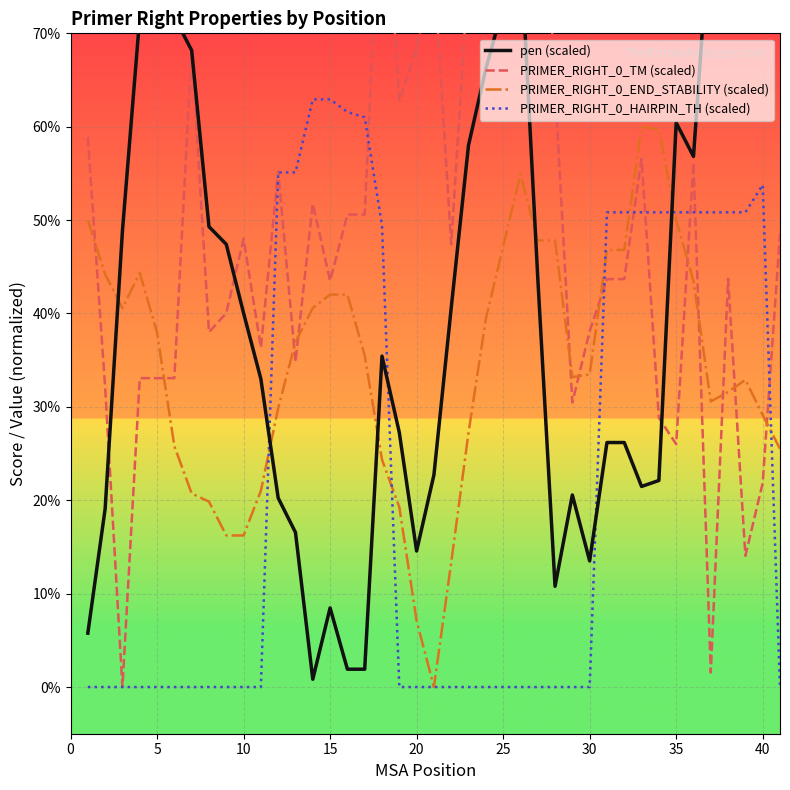

The value of PRIMER_RIGHT_0_END_STABILITY (scaled) at 20 is 11.3. True or false?

False